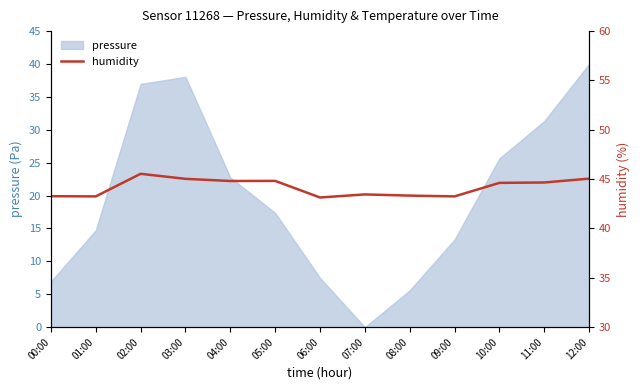

Reading right to left, transcribe all the data shown in this chart.

45.0	44.7	44.6	43.2	43.3	43.5	43.1	44.8	44.8	45.0	45.5	43.2	43.3